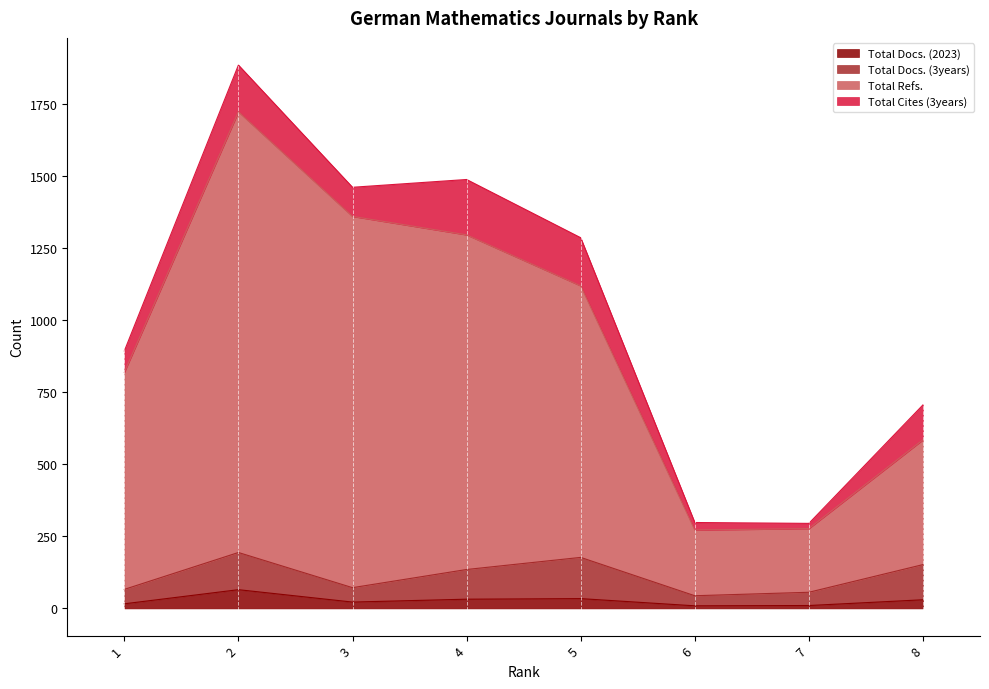

Does the chart display data point markers on the line(s)?

No